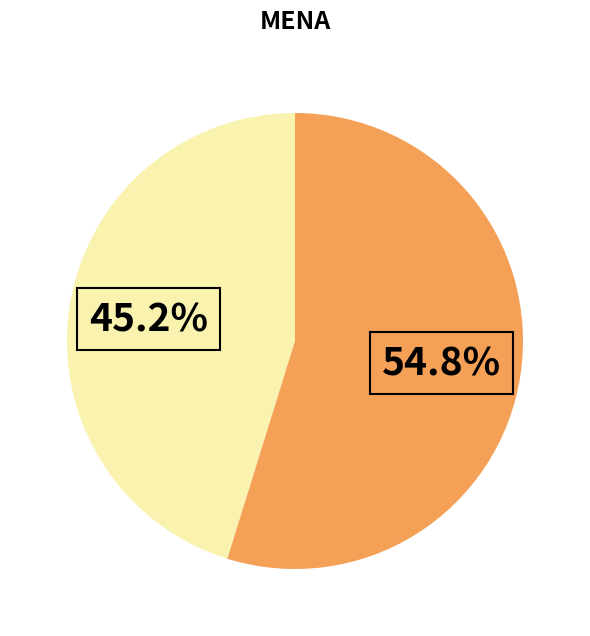

Is there a majority slice in this chart?

Yes